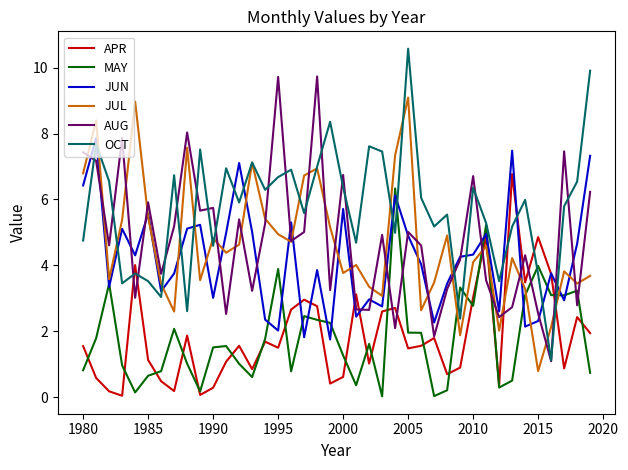

Which series has the largest range (max minus min)?

OCT